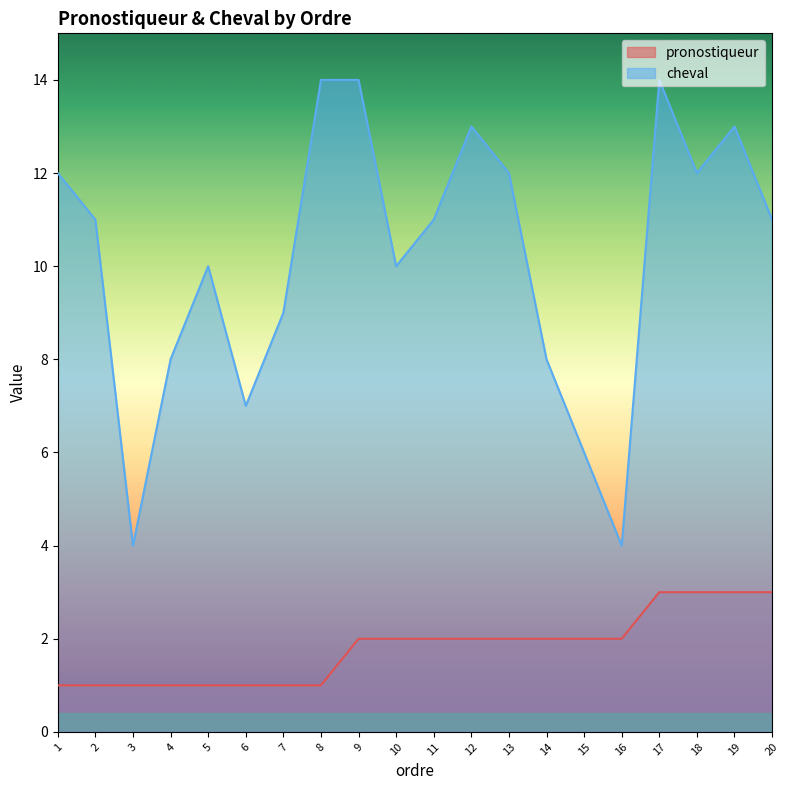

Does the chart have visible grid lines?

No